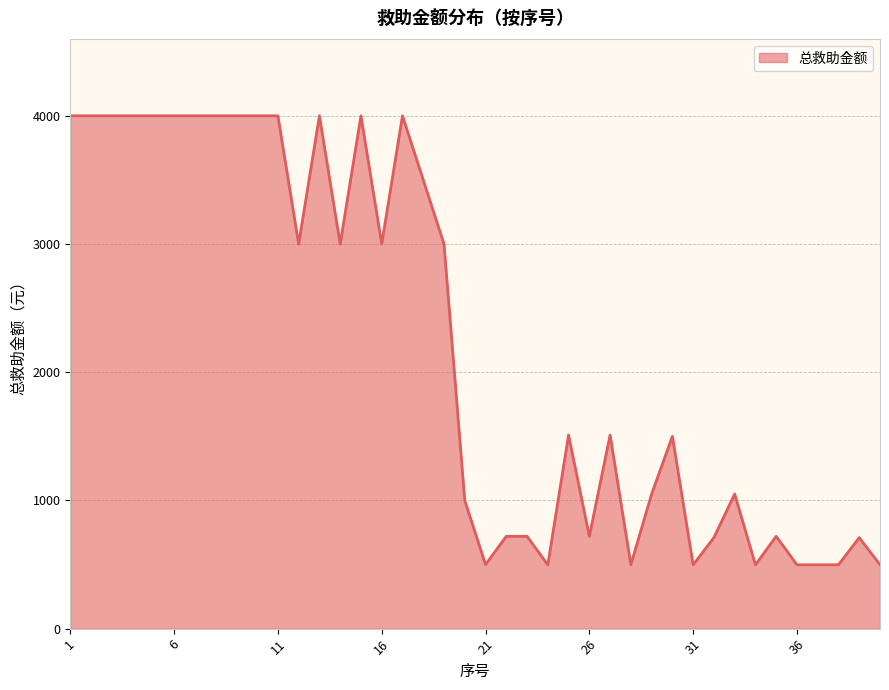

What is the greatest value displayed?

4000